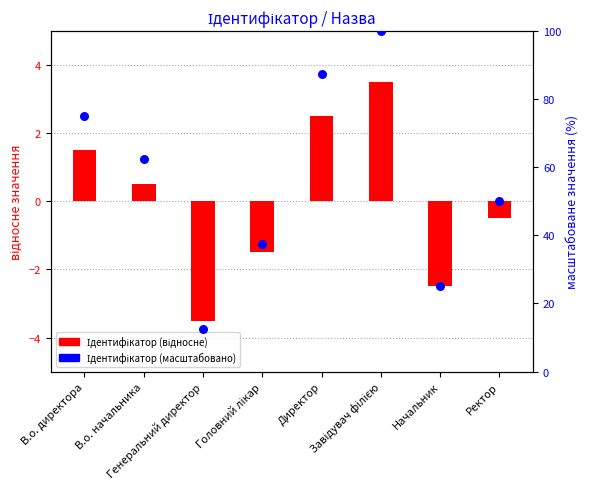

Is the value of Ідентифікатор (масштабовано) at Генеральний директор greater than the value of Ідентифікатор (відносне) at Завідувач філією?

Yes